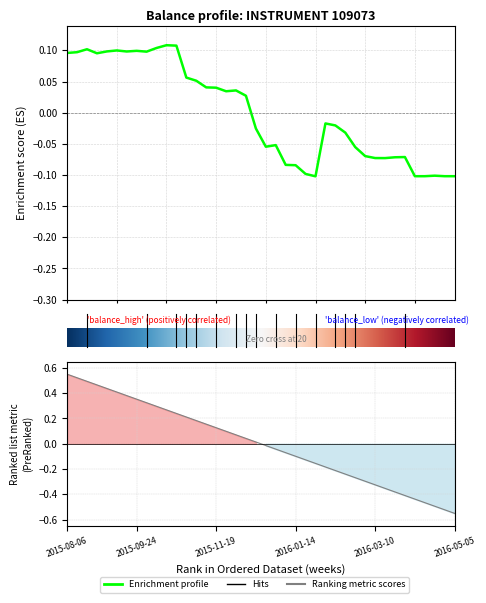

Which has a higher value, 2015-12-24 or 2015-10-08?

2015-10-08